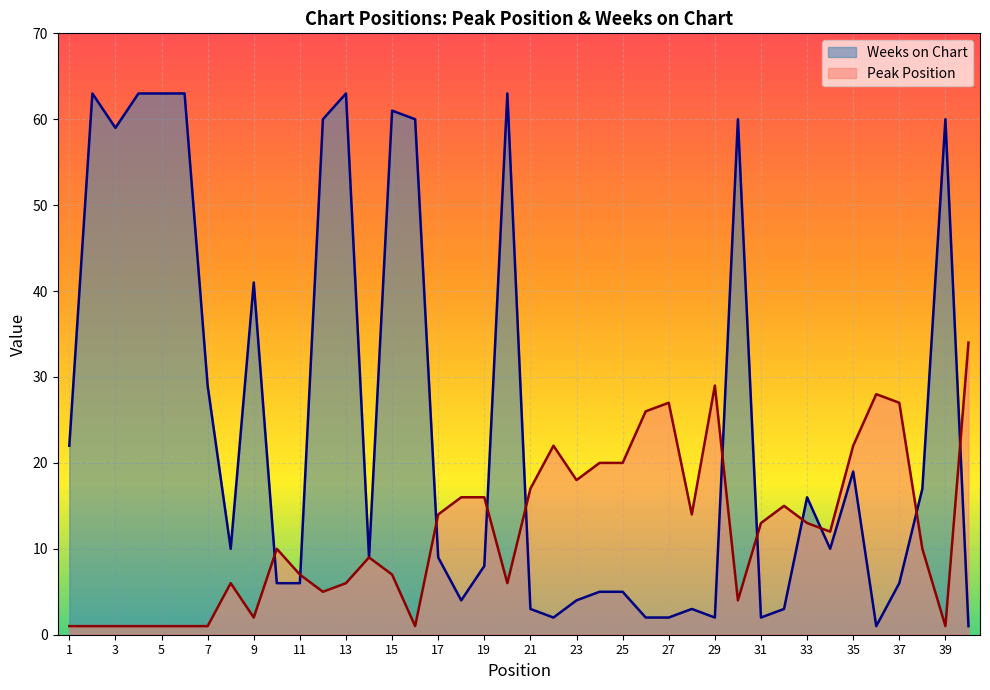

True or false: Weeks on Chart and Peak Position cross at least once.

True